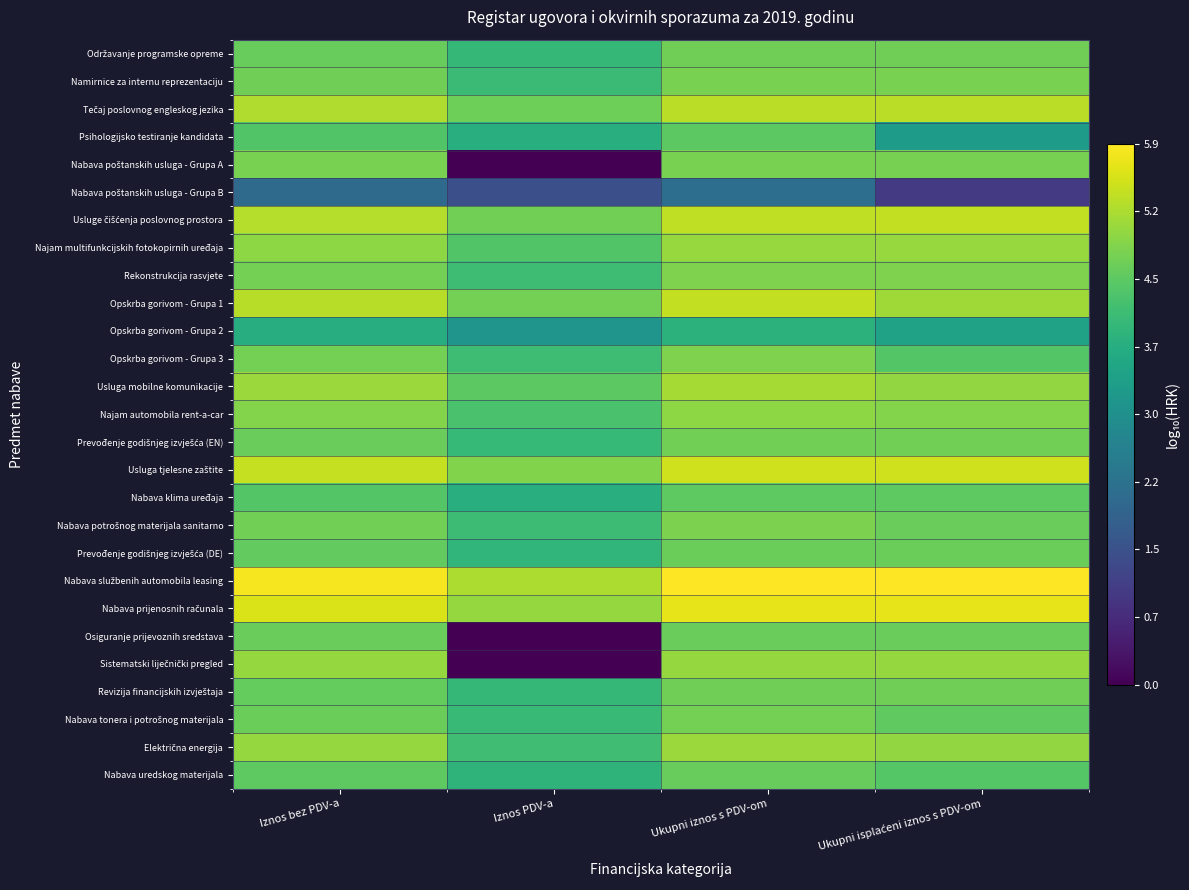

At Ukupni iznos s PDV-om, list the series in order from largest to smallest.

Nabava službenih automobila leasing, Nabava prijenosnih računala, Usluga tjelesne zaštite, Opskrba gorivom - Grupa 1, Usluge čišćenja poslovnog prostora, Tečaj poslovnog engleskog jezika, Usluga mobilne komunikacije, Električna energija, Najam multifunkcijskih fotokopirnih uređaja, Sistematski liječnički pregled, Najam automobila rent-a-car, Opskrba gorivom - Grupa 3, Rekonstrukcija rasvjete, Nabava potrošnog materijala sanitarno, Namirnice za internu reprezentaciju, Nabava poštanskih usluga - Grupa A, Nabava tonera i potrošnog materijala, Prevođenje godišnjeg izvješća (EN), Održavanje programske opreme, Revizija financijskih izvještaja, Prevođenje godišnjeg izvješća (DE), Osiguranje prijevoznih sredstava, Nabava uredskog materijala, Nabava klima uređaja, Psihologijsko testiranje kandidata, Opskrba gorivom - Grupa 2, Nabava poštanskih usluga - Grupa B